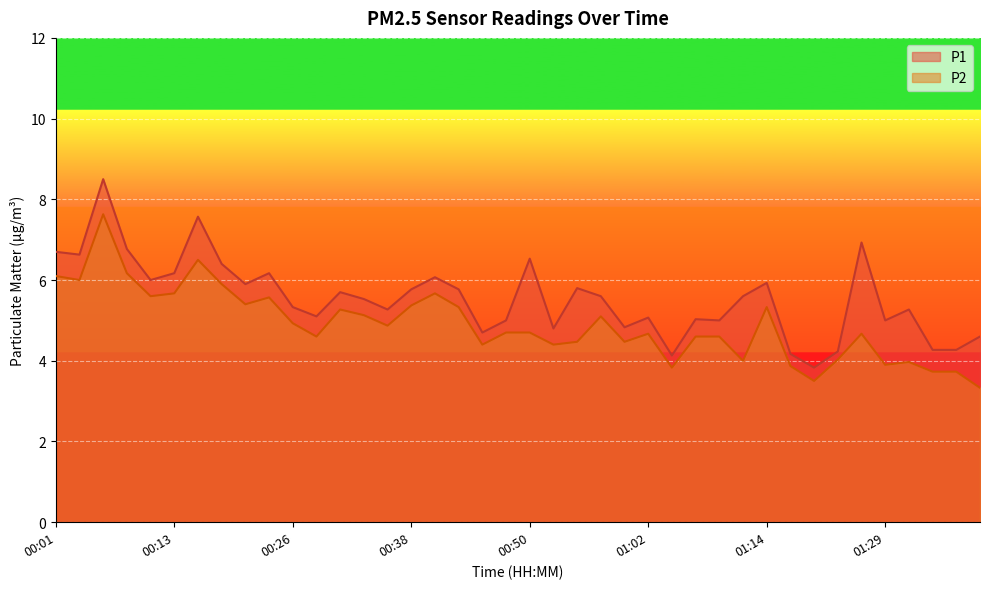

Reading right to left, extract all data points from this chart.

P1: 01:39=4.6	01:36=4.3	01:34=4.3	01:31=5.3	01:29=5.0	01:26=6.9	01:24=4.2	01:22=3.8	01:17=4.2	01:14=5.9	01:12=5.6	01:09=5.0	01:07=5.0	01:04=4.1	01:02=5.1	01:00=4.8	00:57=5.6	00:55=5.8	00:52=4.8	00:50=6.5	00:47=5.0	00:45=4.7	00:43=5.8	00:40=6.1	00:38=5.8	00:35=5.3	00:33=5.5	00:30=5.7	00:28=5.1	00:26=5.3	00:23=6.2	00:21=5.9	00:18=6.4	00:16=7.6	00:13=6.2	00:11=6.0	00:09=6.8	00:06=8.5	00:04=6.6	00:01=6.7
P2: 01:39=3.3	01:36=3.7	01:34=3.7	01:31=4.0	01:29=3.9	01:26=4.7	01:24=4.0	01:22=3.5	01:17=3.9	01:14=5.3	01:12=4.0	01:09=4.6	01:07=4.6	01:04=3.8	01:02=4.7	01:00=4.5	00:57=5.1	00:55=4.5	00:52=4.4	00:50=4.7	00:47=4.7	00:45=4.4	00:43=5.3	00:40=5.7	00:38=5.4	00:35=4.9	00:33=5.1	00:30=5.3	00:28=4.6	00:26=4.9	00:23=5.6	00:21=5.4	00:18=5.9	00:16=6.5	00:13=5.7	00:11=5.6	00:09=6.2	00:06=7.6	00:04=6.0	00:01=6.1